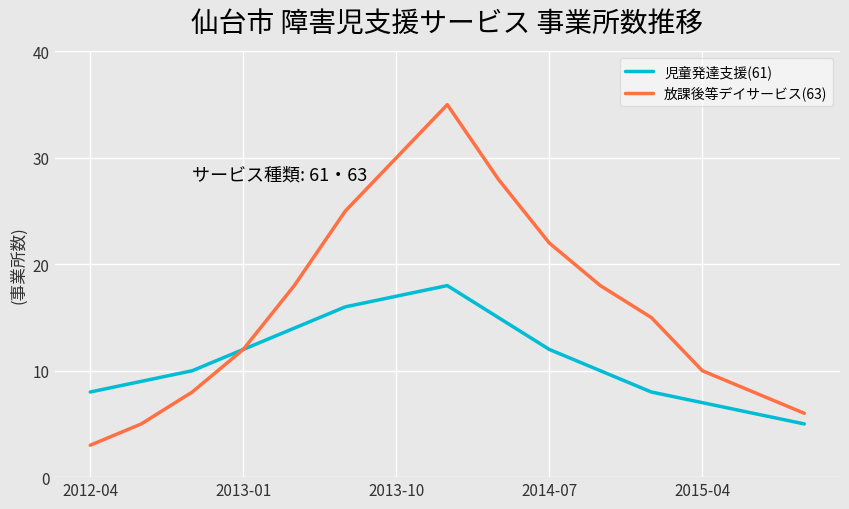

What is the smallest value displayed?

3